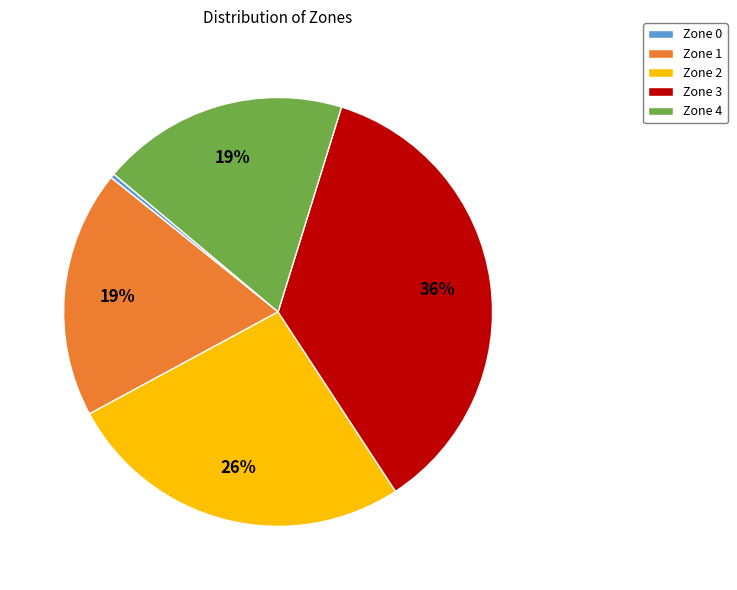

Between Zone 0 and Zone 2, which is larger?

Zone 2